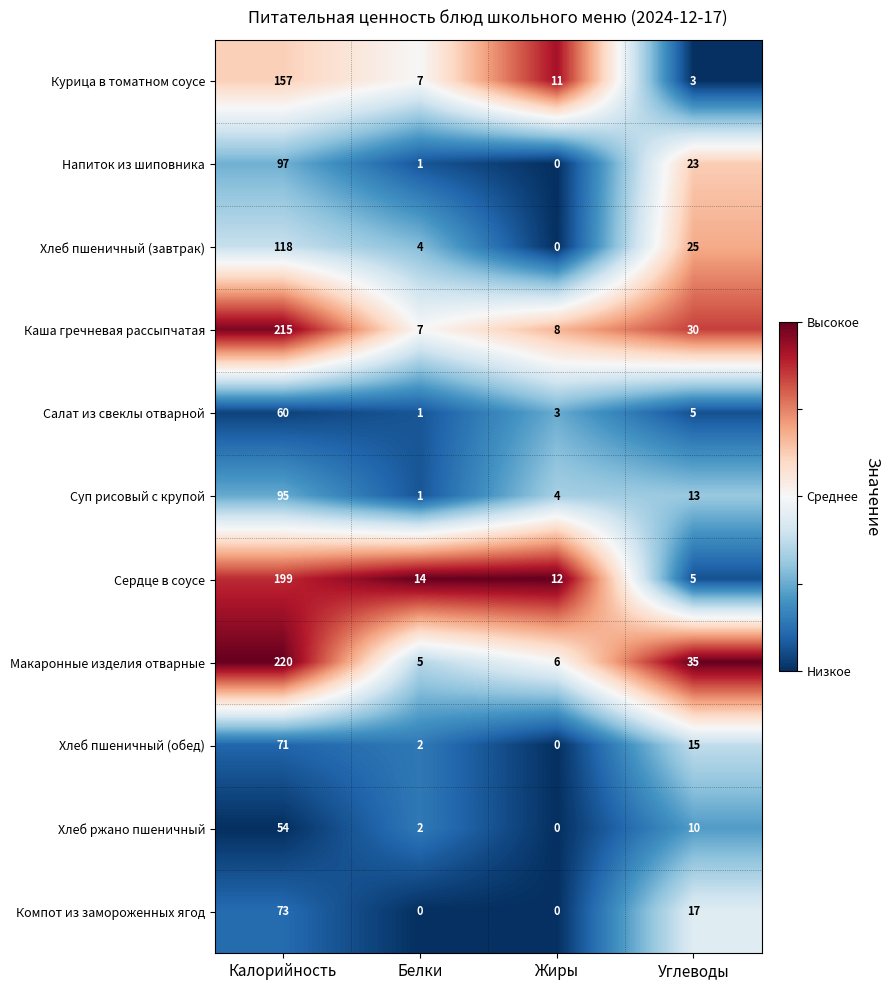

How many data points does each series have?

4